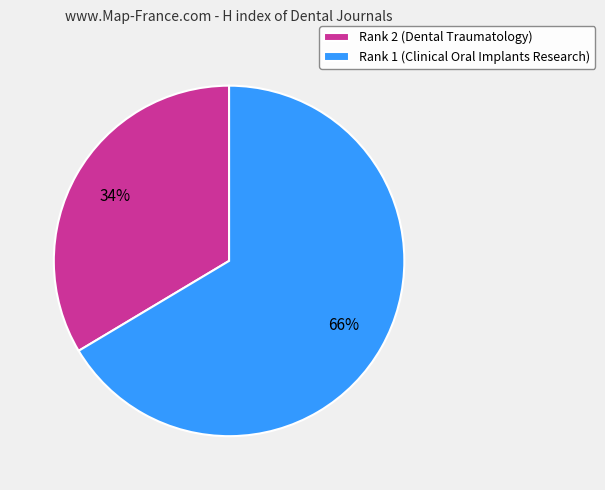

To the nearest percent, what portion does Rank 2 (Dental Traumatology) represent?

34%